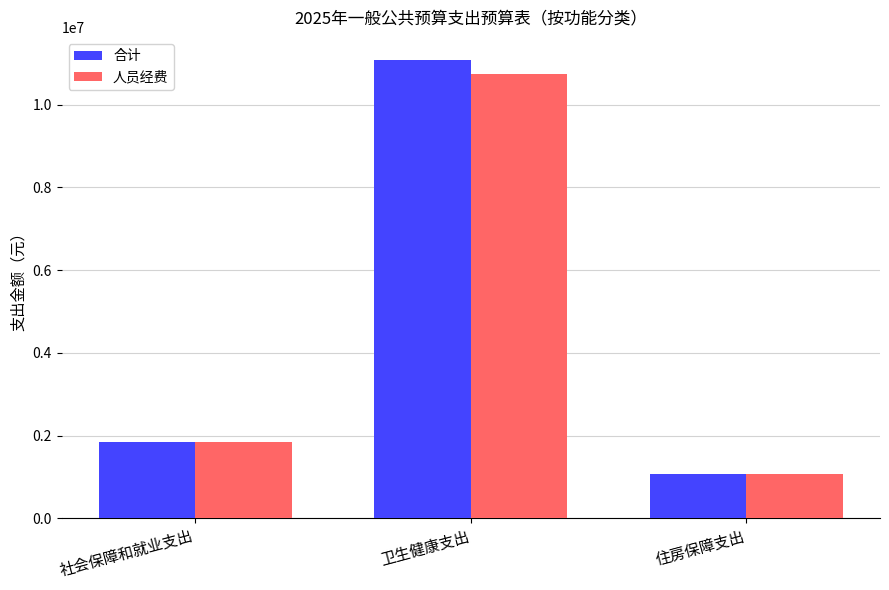

The 人员经费 series shows 2479456.7 at 社会保障和就业支出. True or false?

False